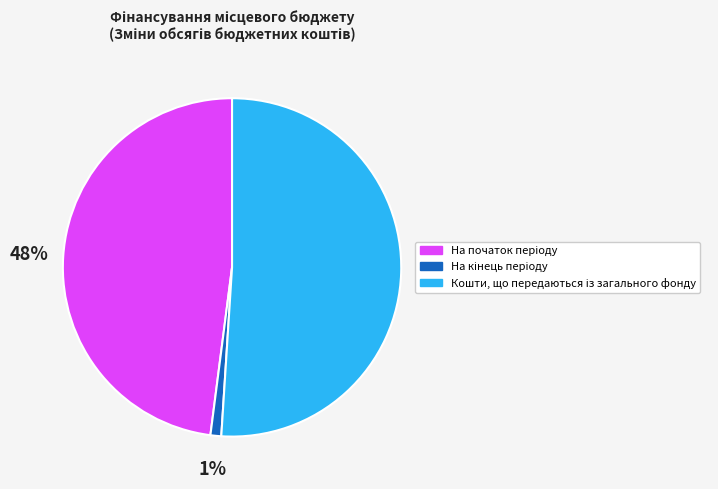

Is there any slice that represents more than half of the pie?

Yes